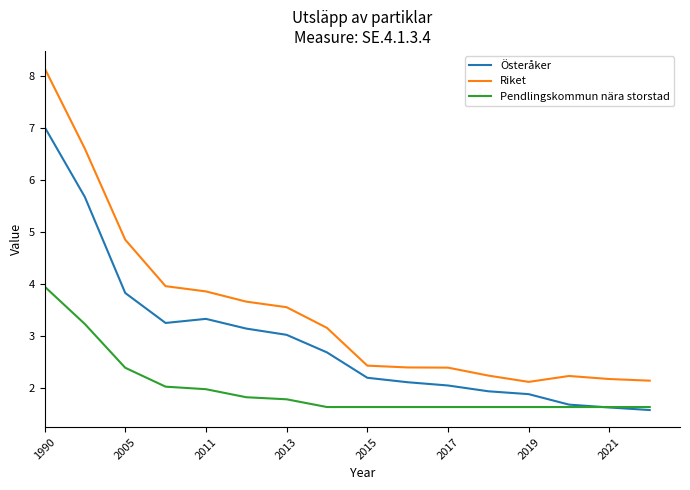

Which series has the widest spread of values?

Riket